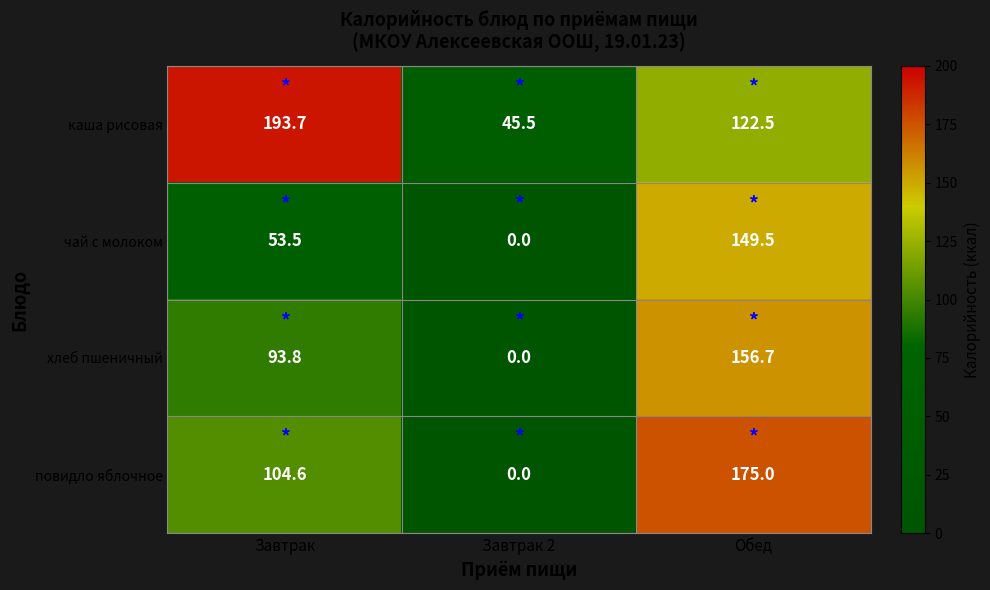

Where does the хлеб пшеничный series first go above 93?

Завтрак